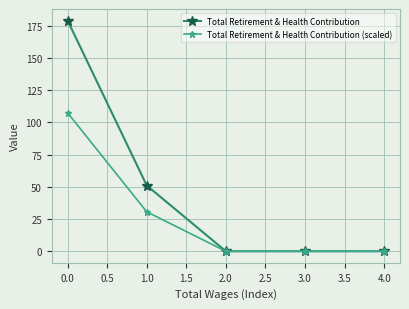

What is the label of the 1st point from the right?

4.0